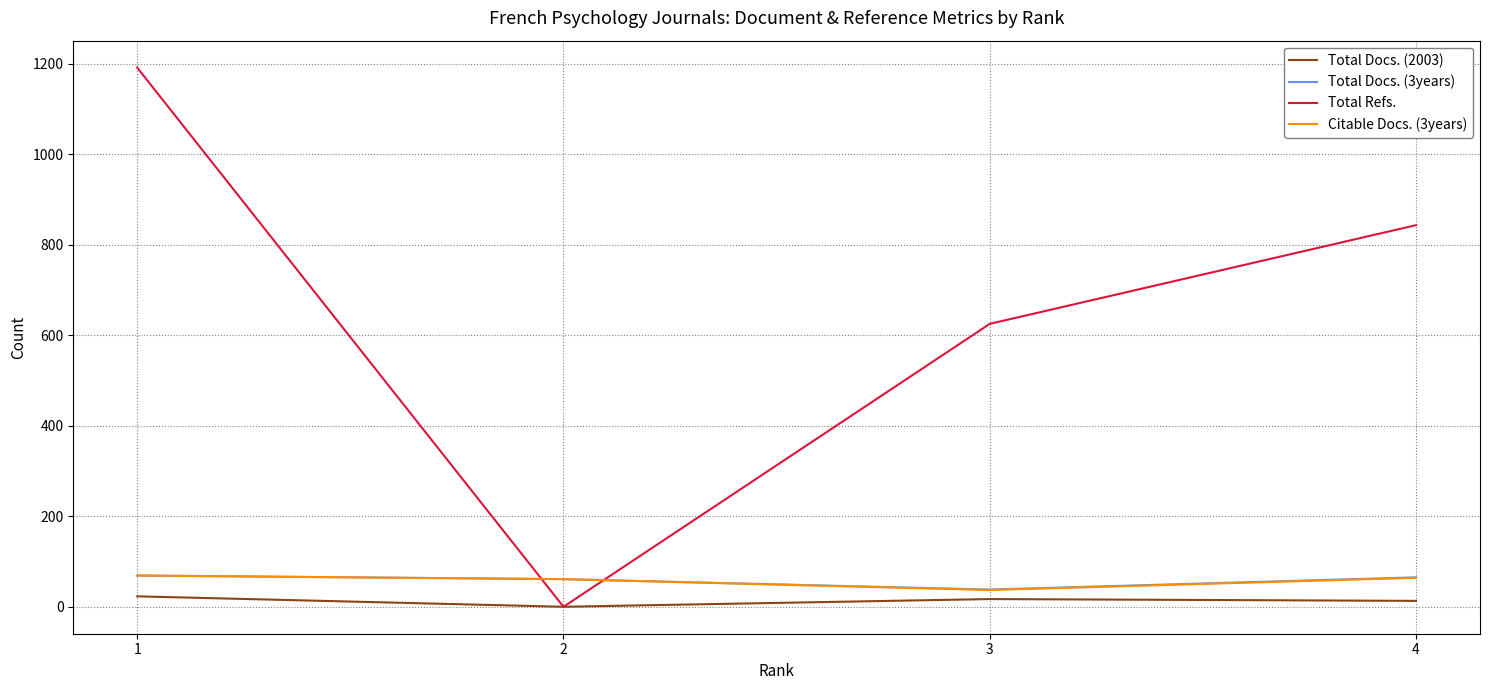

At how many categories does at least one series exceed 698?

2